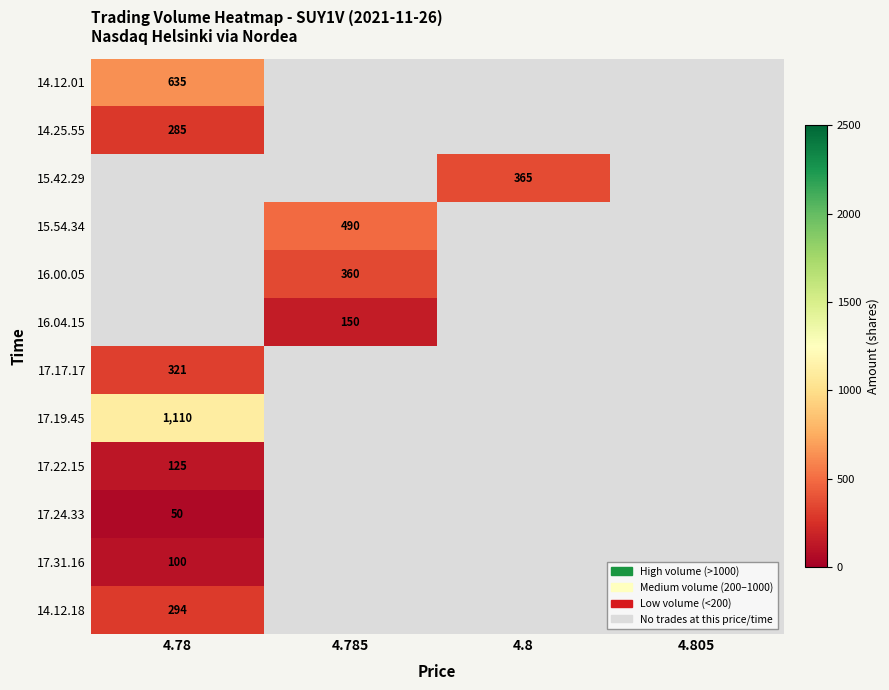

Which label corresponds to the smallest value in the chart?

4.78